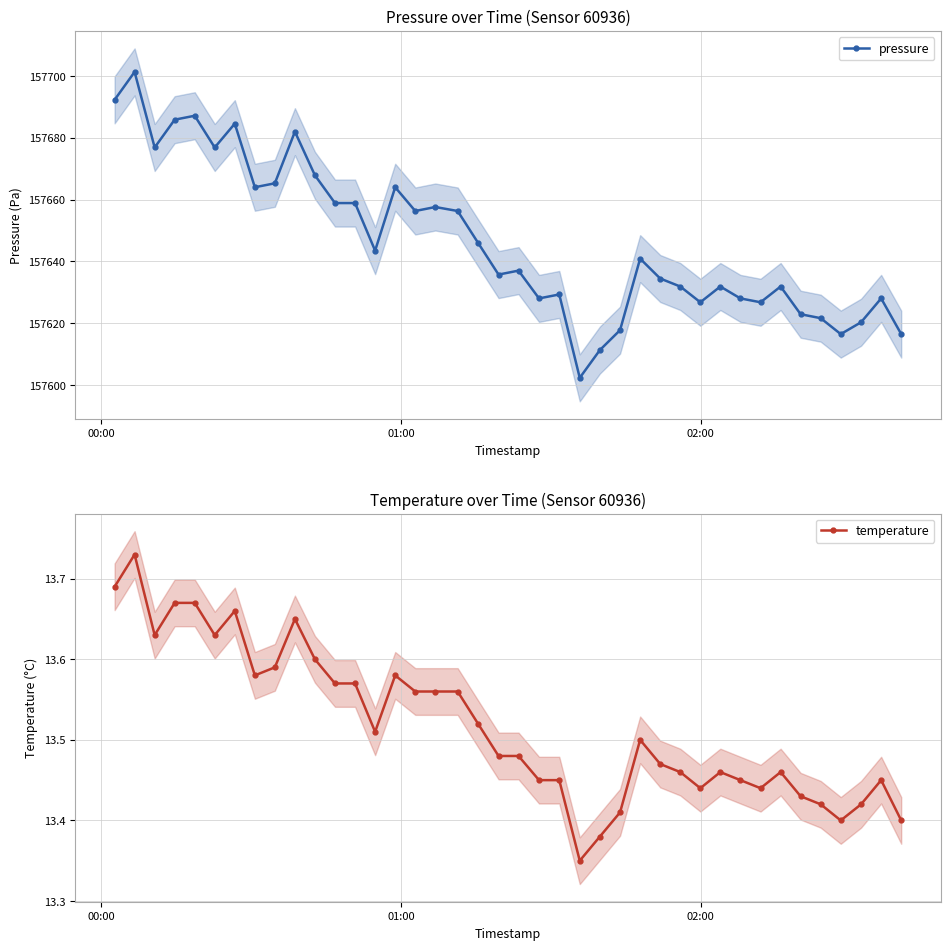

What are all the series names shown in the legend?

pressure, temperature